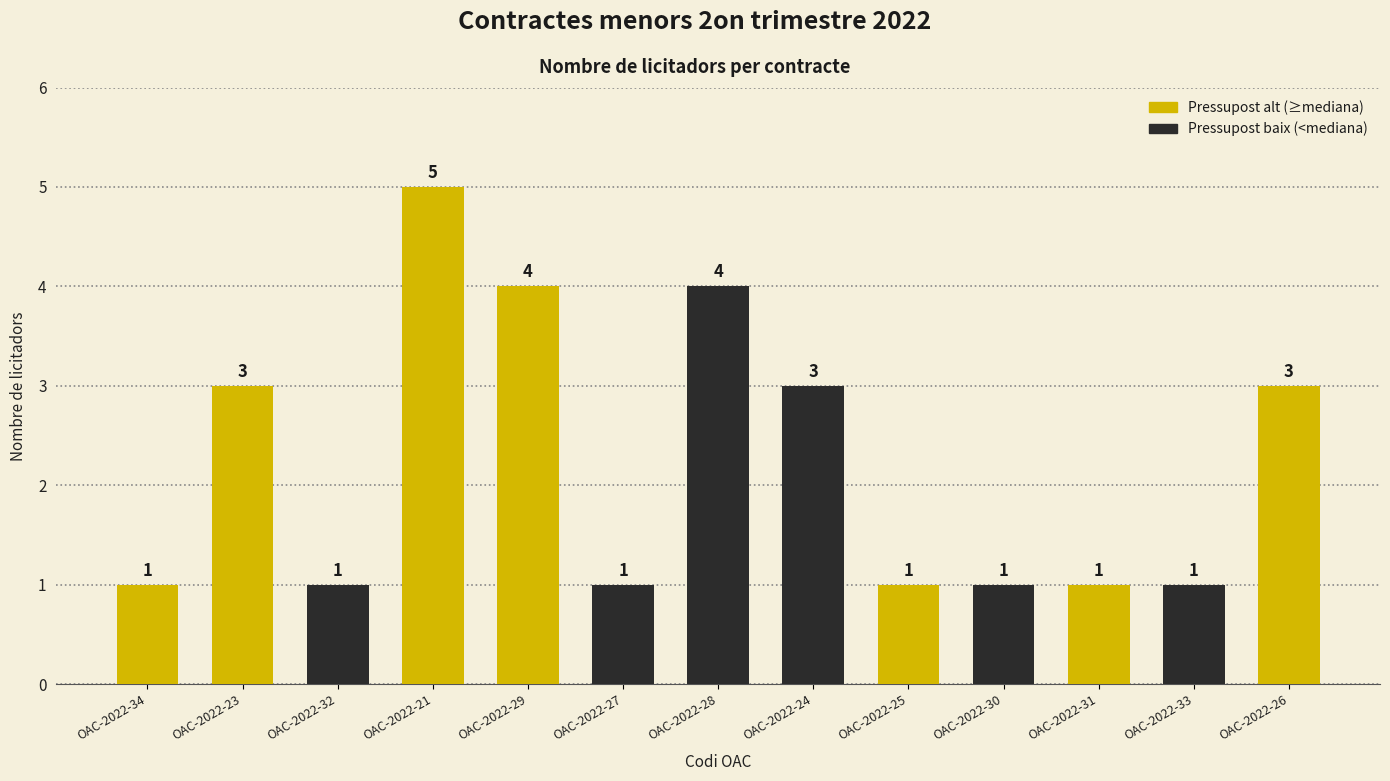

Are the bars grouped side by side (vs. stacked)?

No